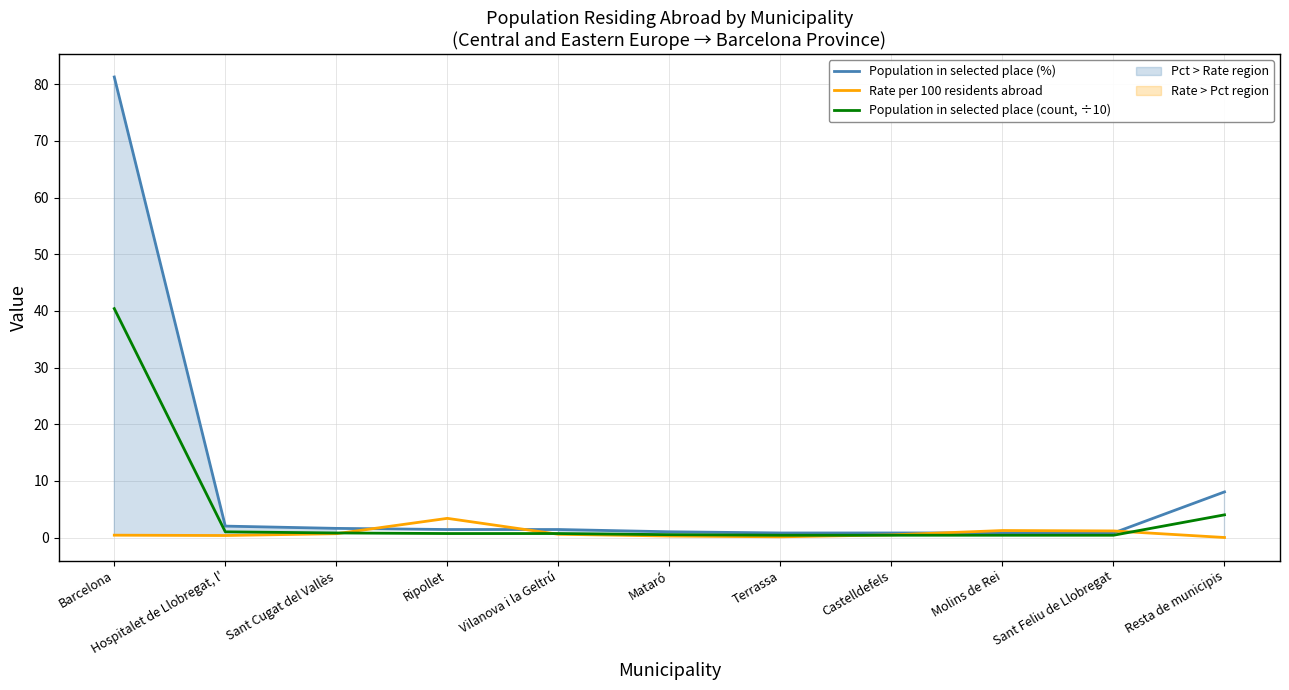

True or false: Population in selected place (%) has more than 2 interior local peaks.

False